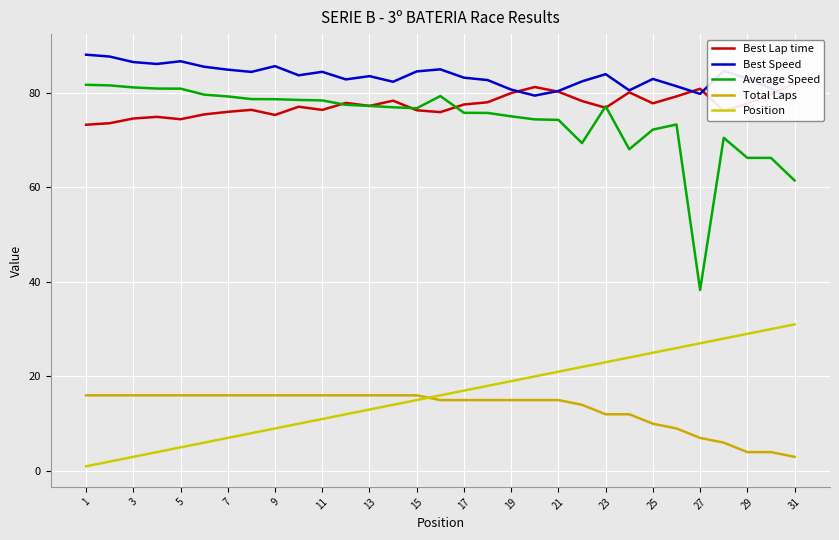

What is the average value of the Total Laps series?

13.3